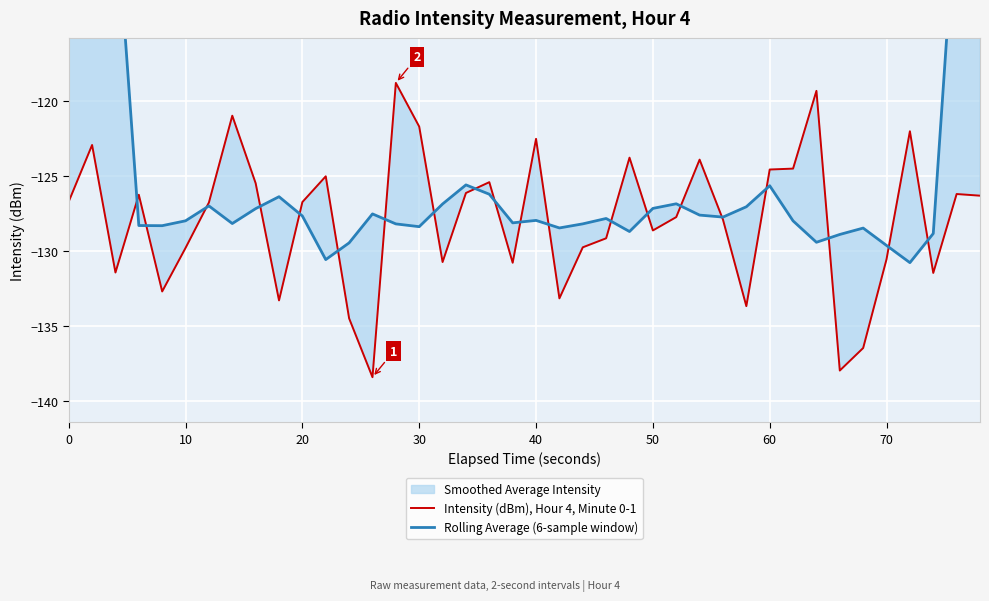

How many intersections are there between Rolling Average (6-sample window) and Intensity (dBm), Hour 4, Minute 0-1?

20